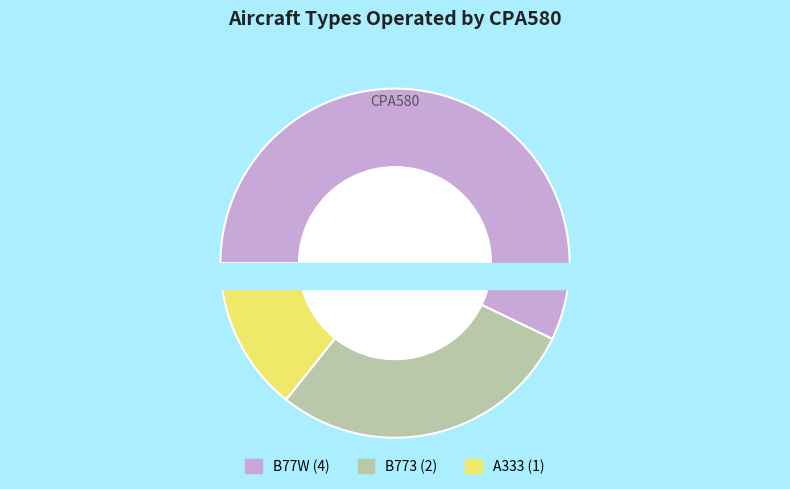

To the nearest percent, what percentage of the pie is B773?

29%